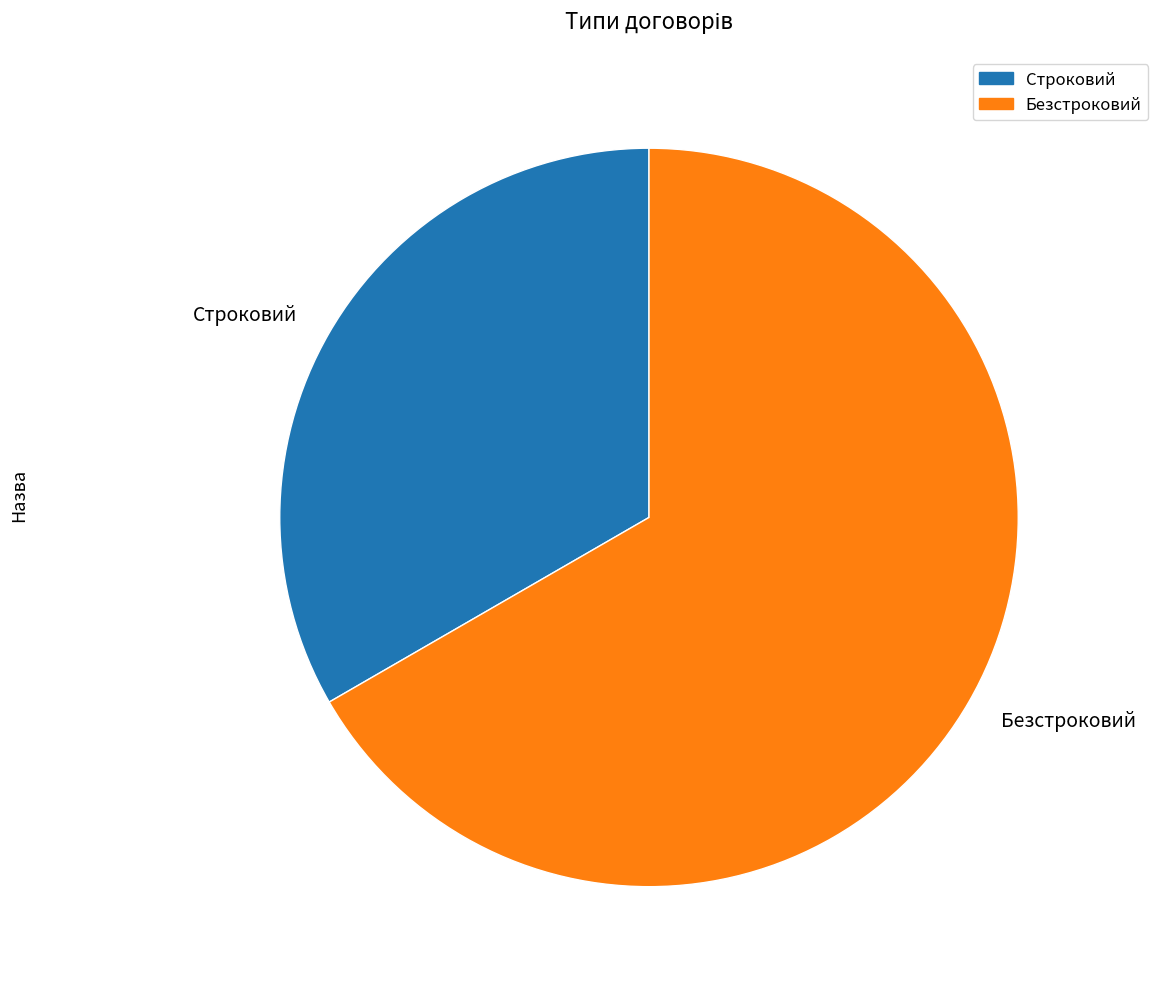

Which slice is the smallest?

Строковий